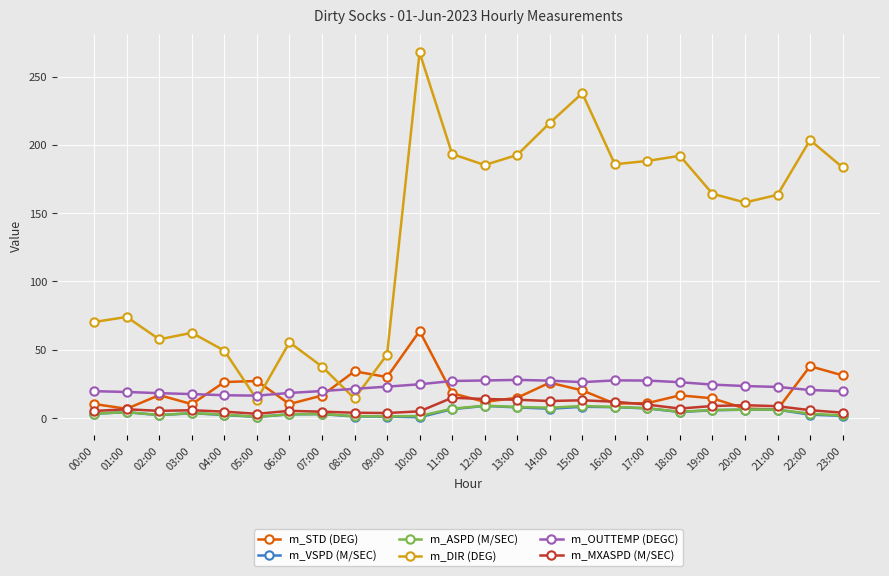

What is the sum of all m_OUTTEMP (DEGC) values?

542.8